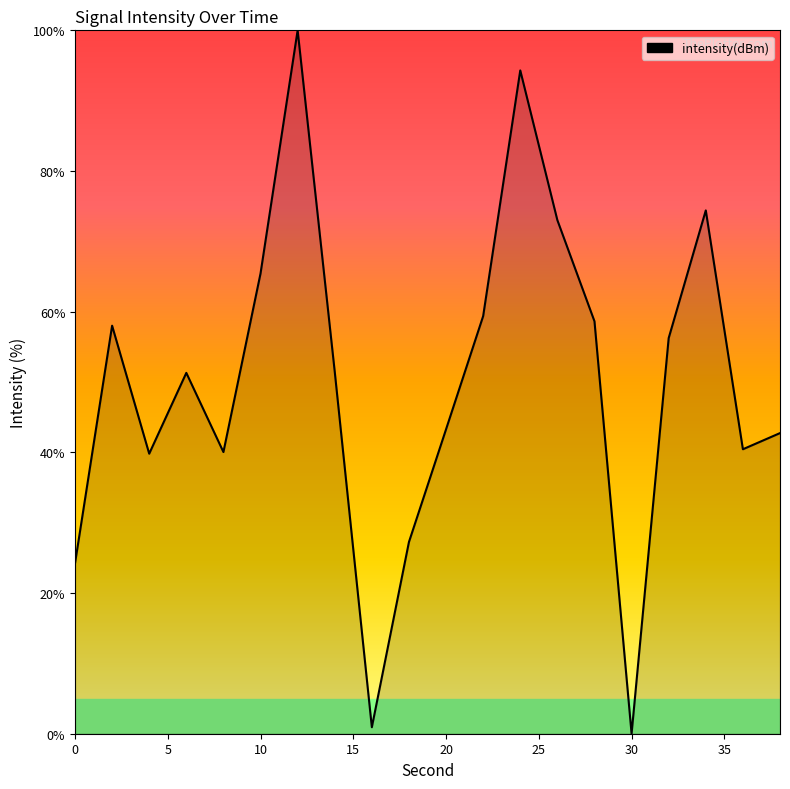

What is the maximum value shown in the chart?

100.0